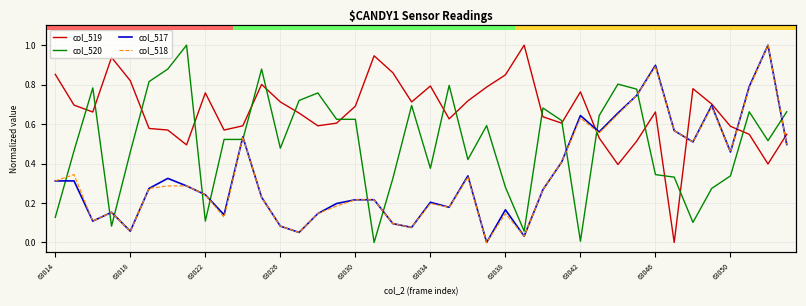

Read the col_517 value at 10.

0.5